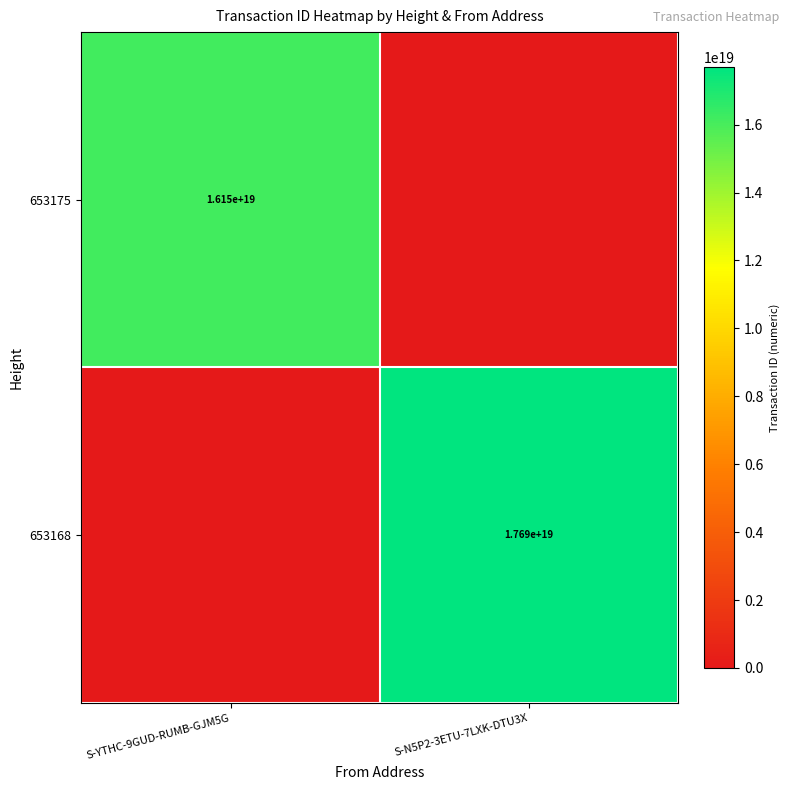

At how many categories does at least one series exceed 8006659166856015872?

2